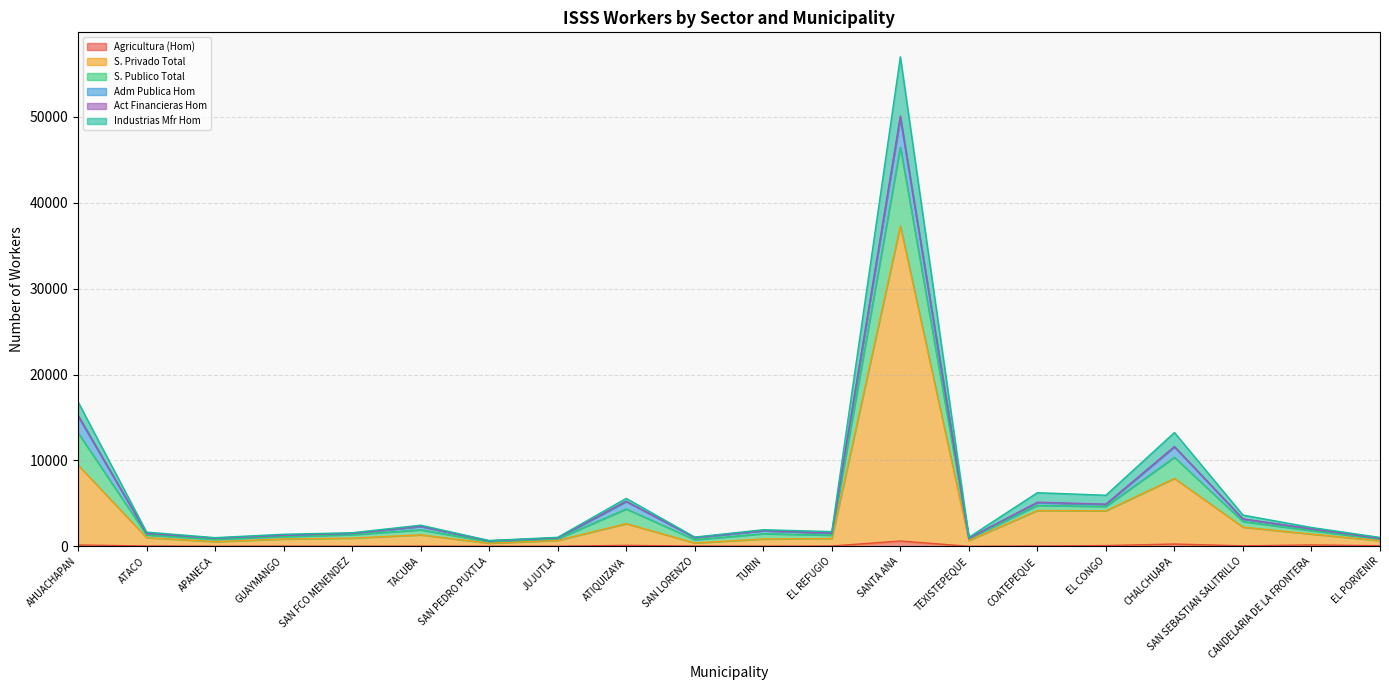

True or false: S. Publico Total and S. Privado Total intersect in this chart.

False